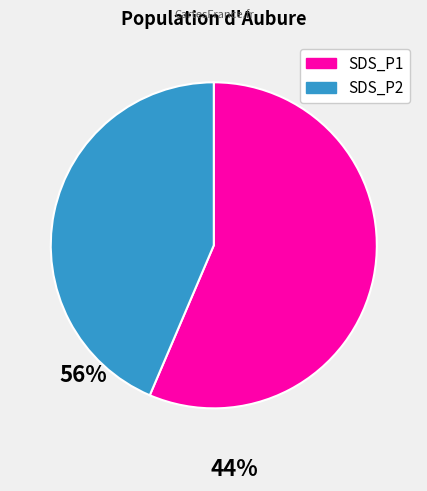

Which has a higher value, SDS_P2 or SDS_P1?

SDS_P1